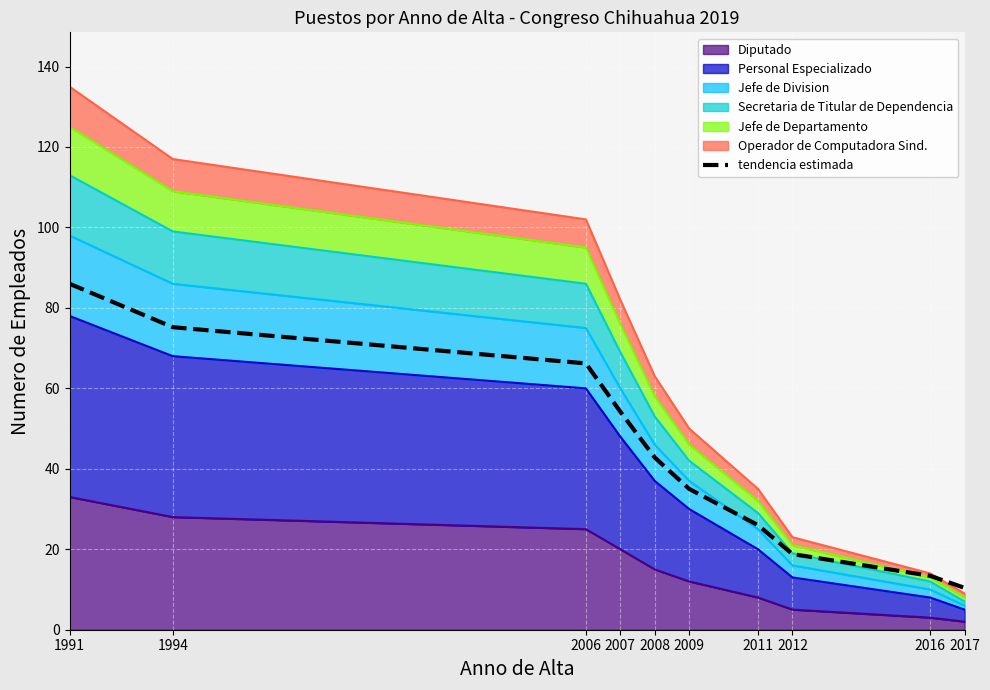

What is the value of the 7th point from the left?

26.0